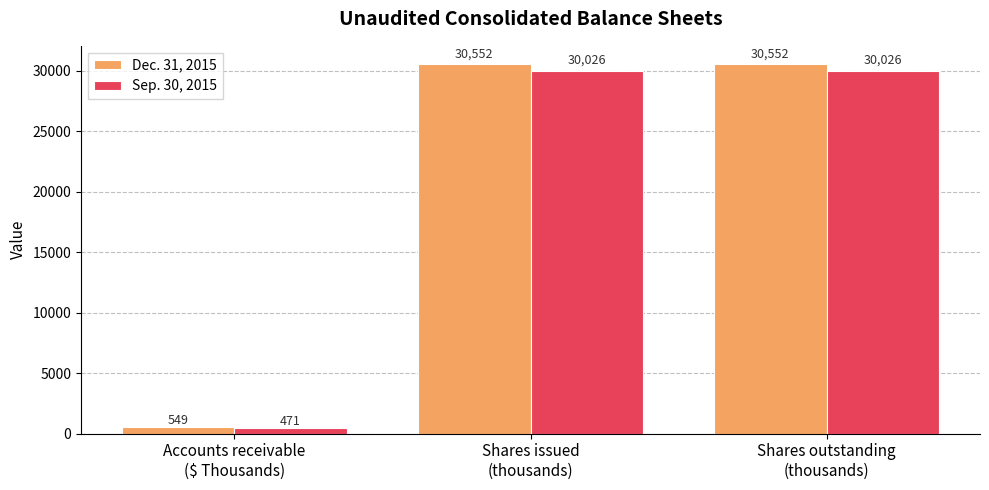

Which series has the largest range (max minus min)?

Dec. 31, 2015